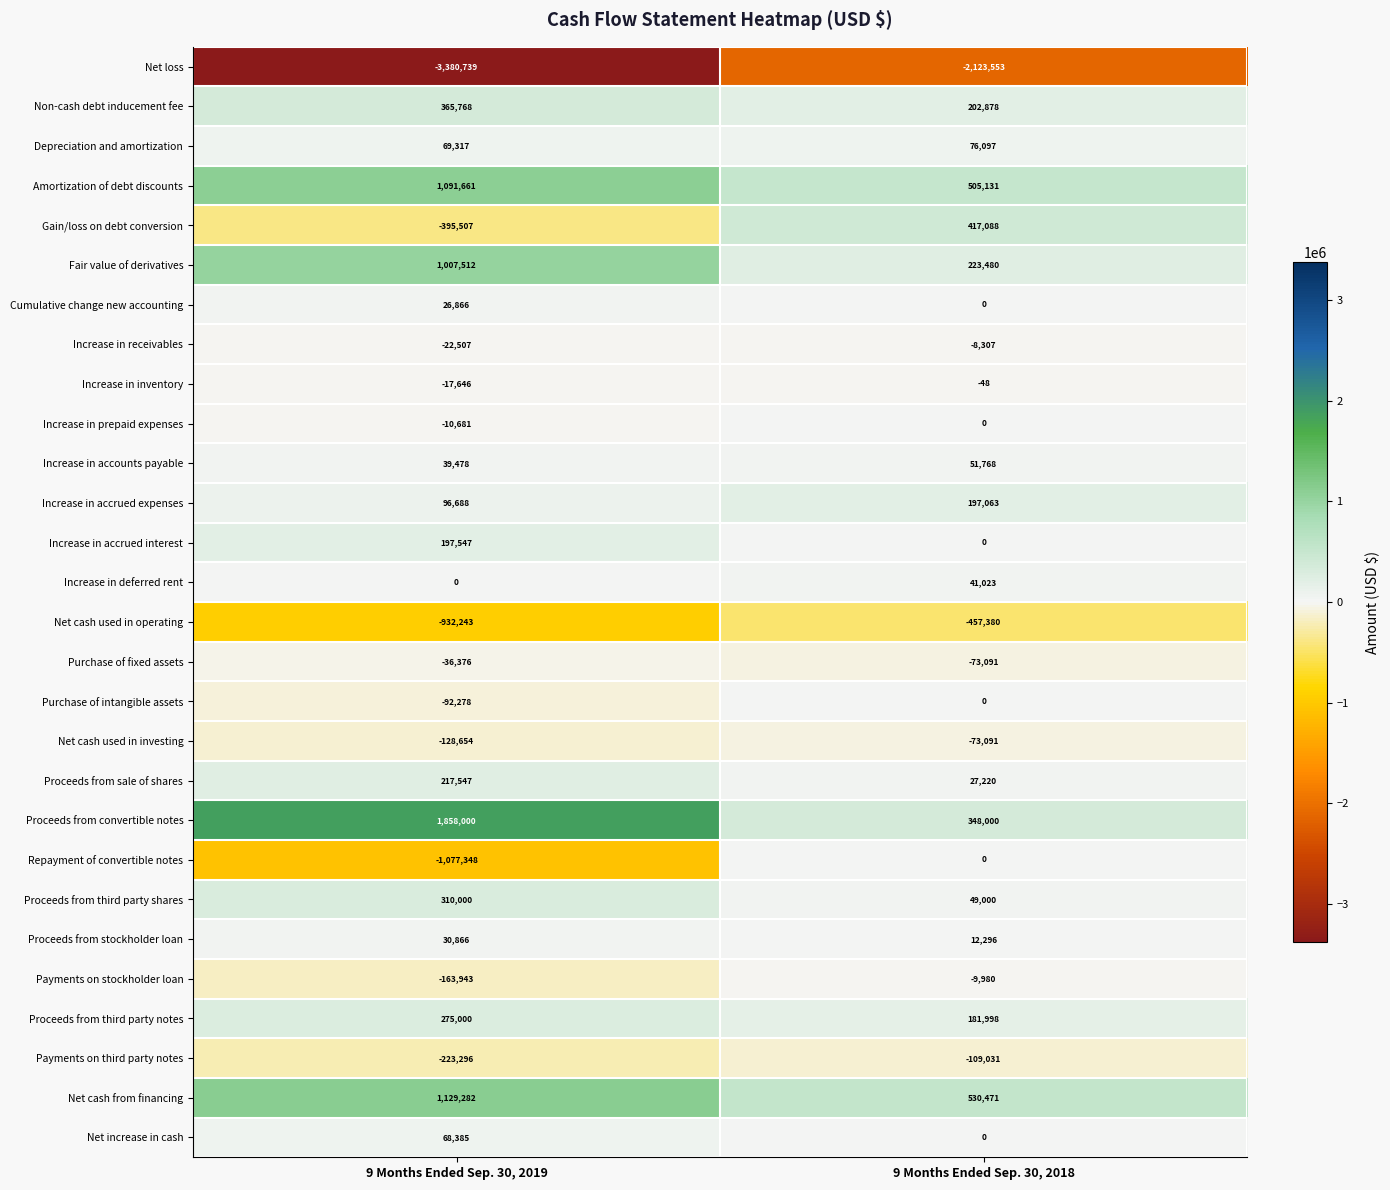

Is it true that Increase in receivables equals -22507 at 9 Months Ended Sep. 30, 2019?

True